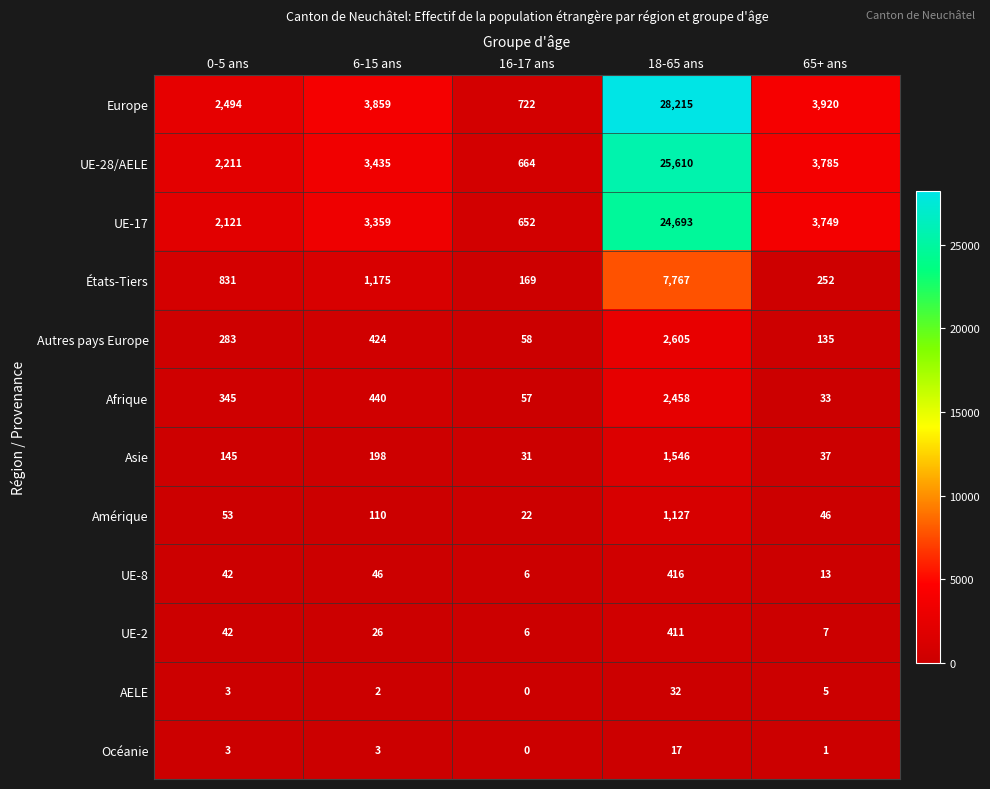

What is the greatest value displayed?

28215